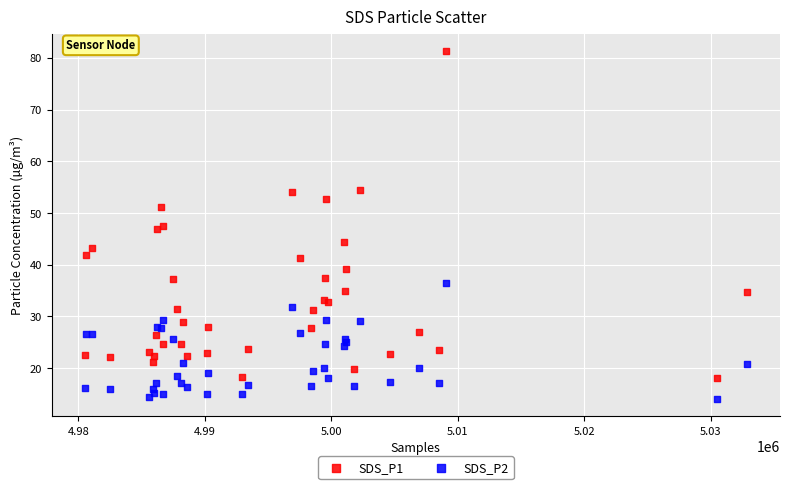

What is the X range (max minus min) for the scatter plot?

52341.0